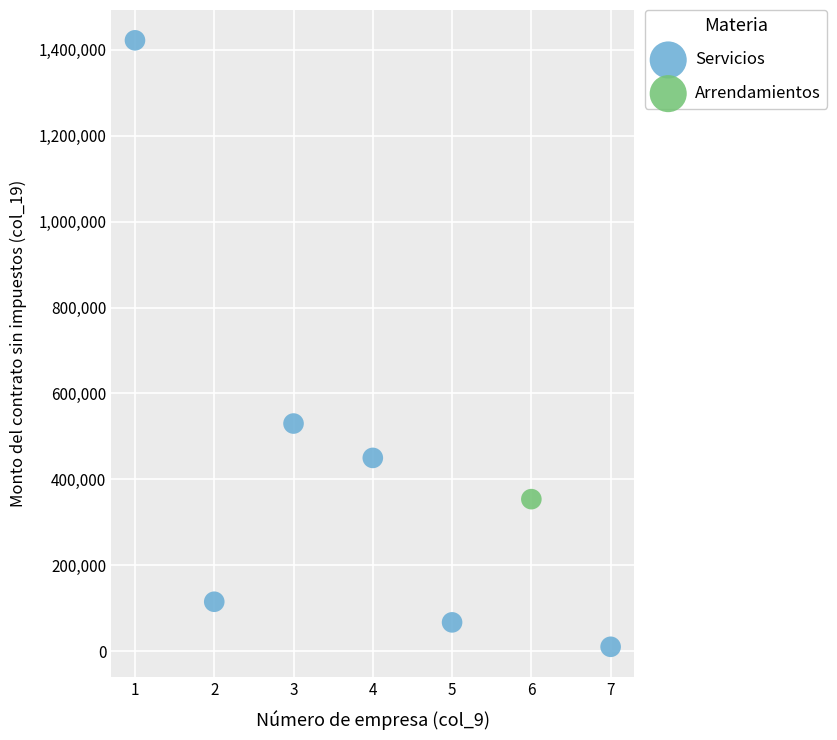

What are all the series names shown in the legend?

Servicios, Arrendamientos